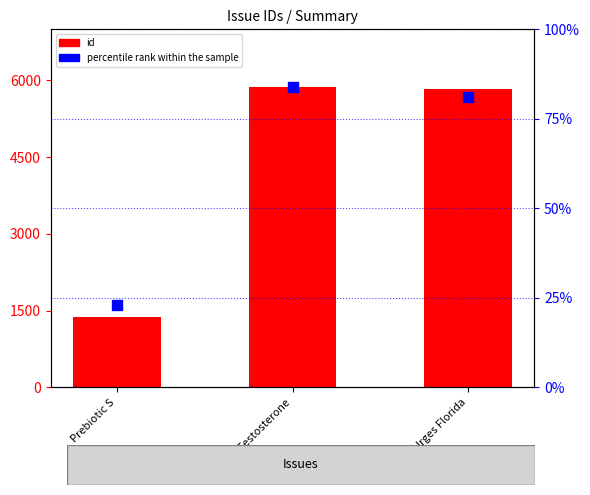

At which category is the sum across all series the highest?

Lessen Testosterone